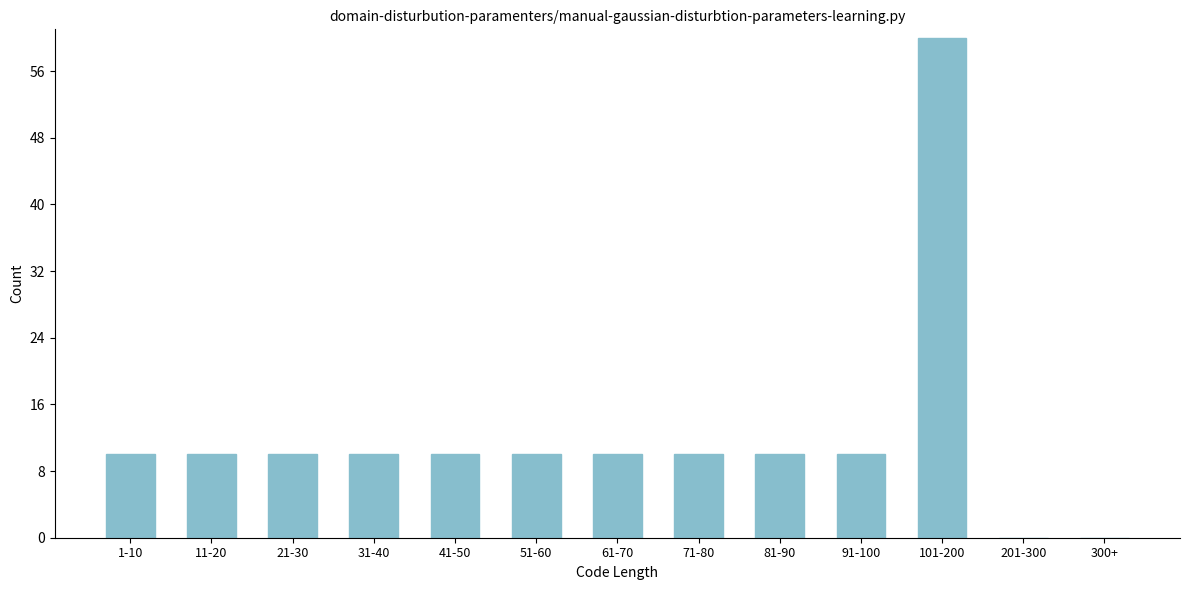

Reading left to right, extract all data points from this chart.

1-10=10	11-20=10	21-30=10	31-40=10	41-50=10	51-60=10	61-70=10	71-80=10	81-90=10	91-100=10	101-200=60	201-300=0	300+=0